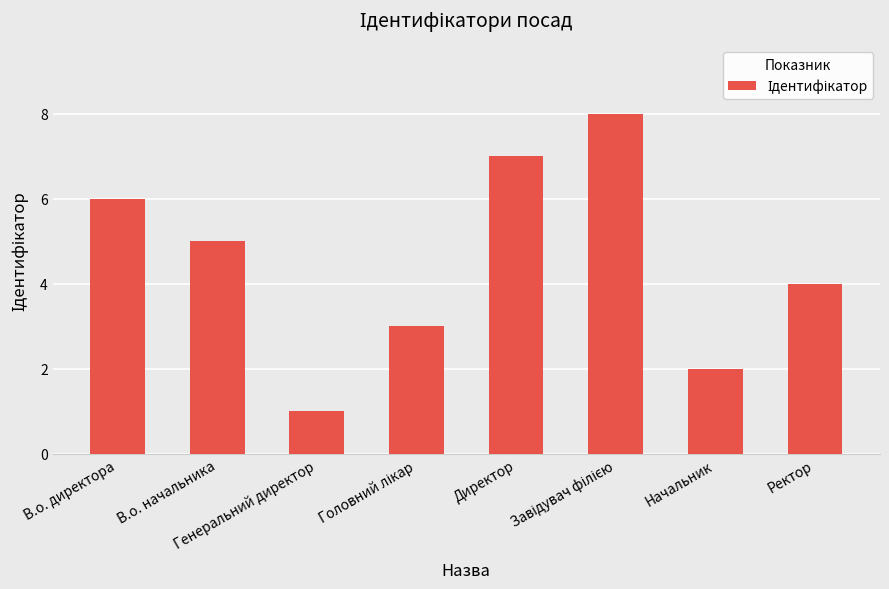

What is the difference between the maximum and minimum values?

7